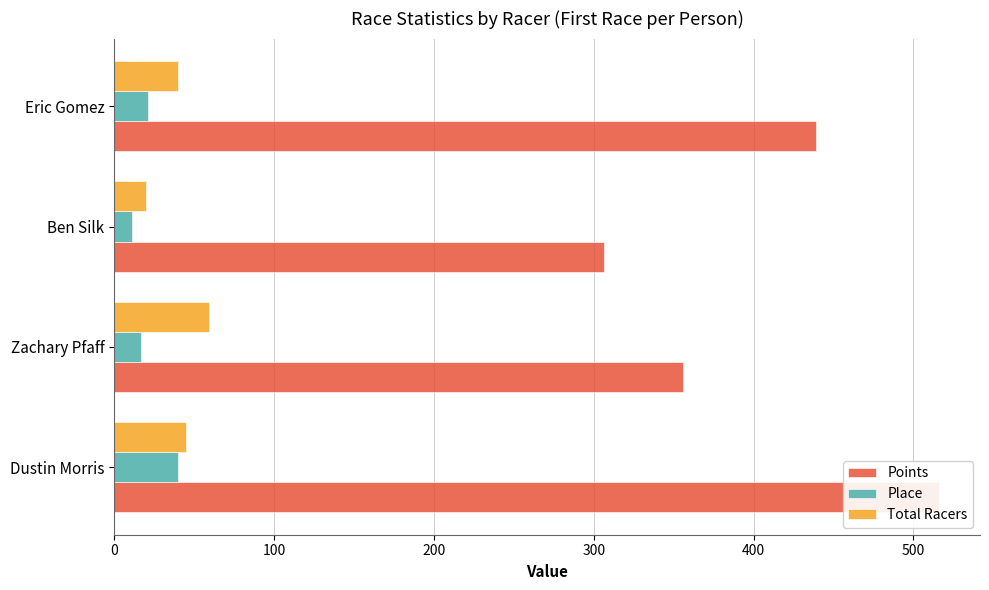

How many categories are shown in the chart?

4